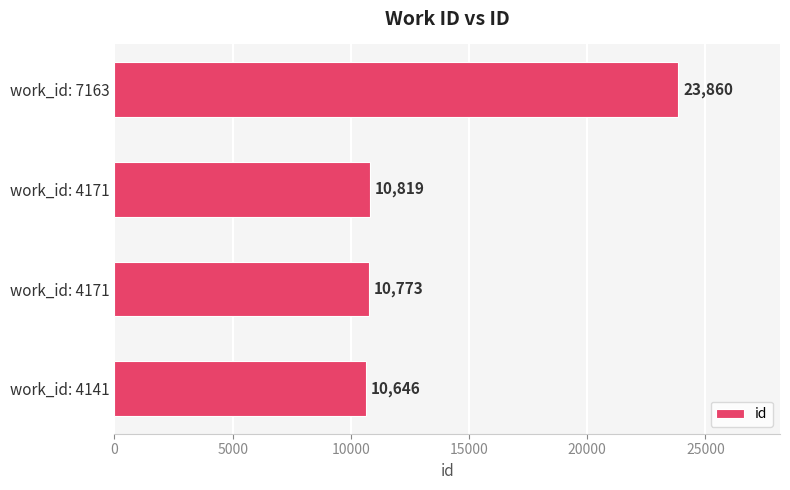

What is the difference between the second highest and minimum values?

173